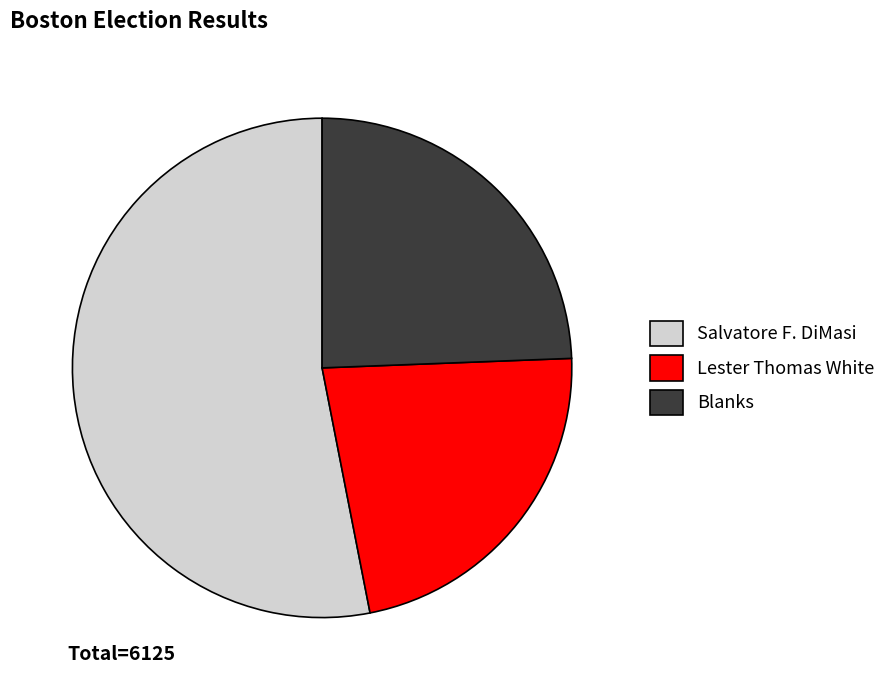

Combined, do Blanks and Lester Thomas White account for over 50%?

No